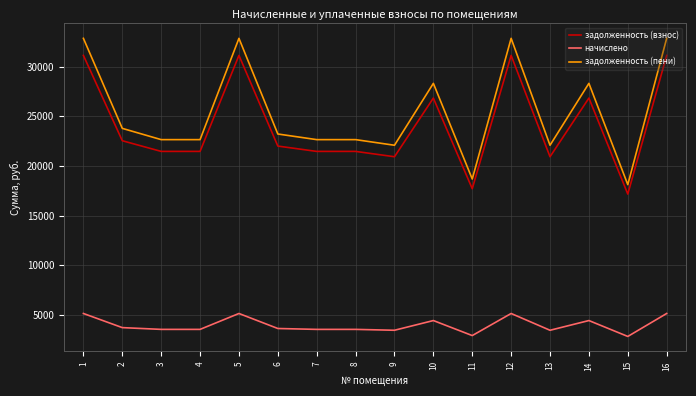

How many lines are shown in the chart?

3